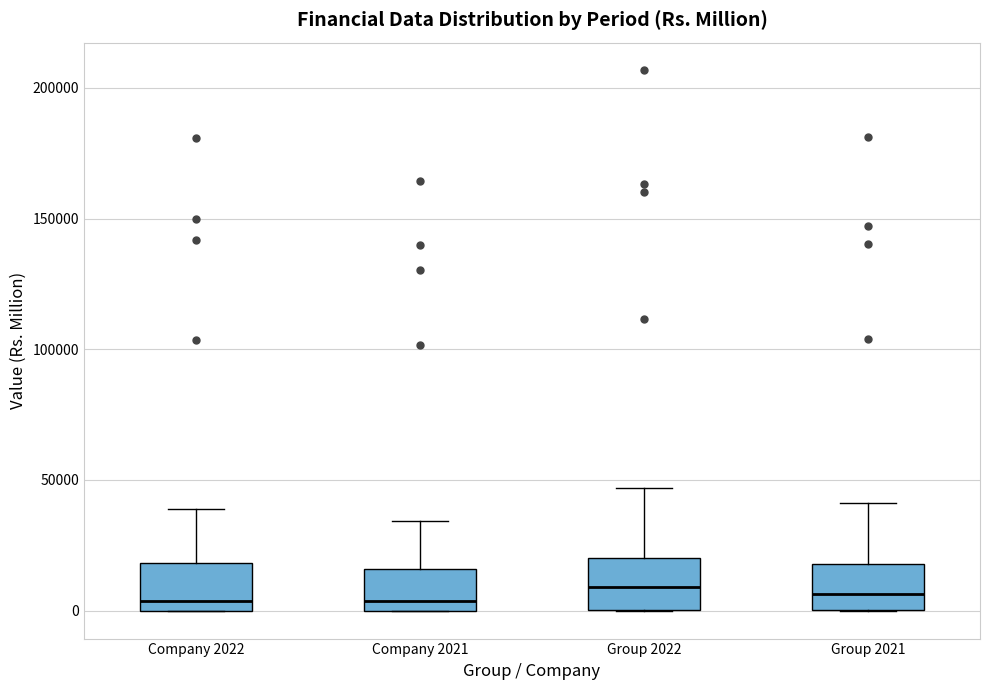

Reading left to right, transcribe this box plot: for each box, give where its median line is, the range the box spans, and where its two whiskers end, as read against the y-axis. The values are not printed on the chart, so give them approximately, as read against the axis.

Company 2022: median 5000, box 0 to 20000, whiskers 0 to 40000
Company 2021: median 5000, box 0 to 15000, whiskers 0 to 35000
Group 2022: median 10000, box 0 to 20000, whiskers 0 to 45000
Group 2021: median 5000, box 0 to 20000, whiskers 0 to 40000